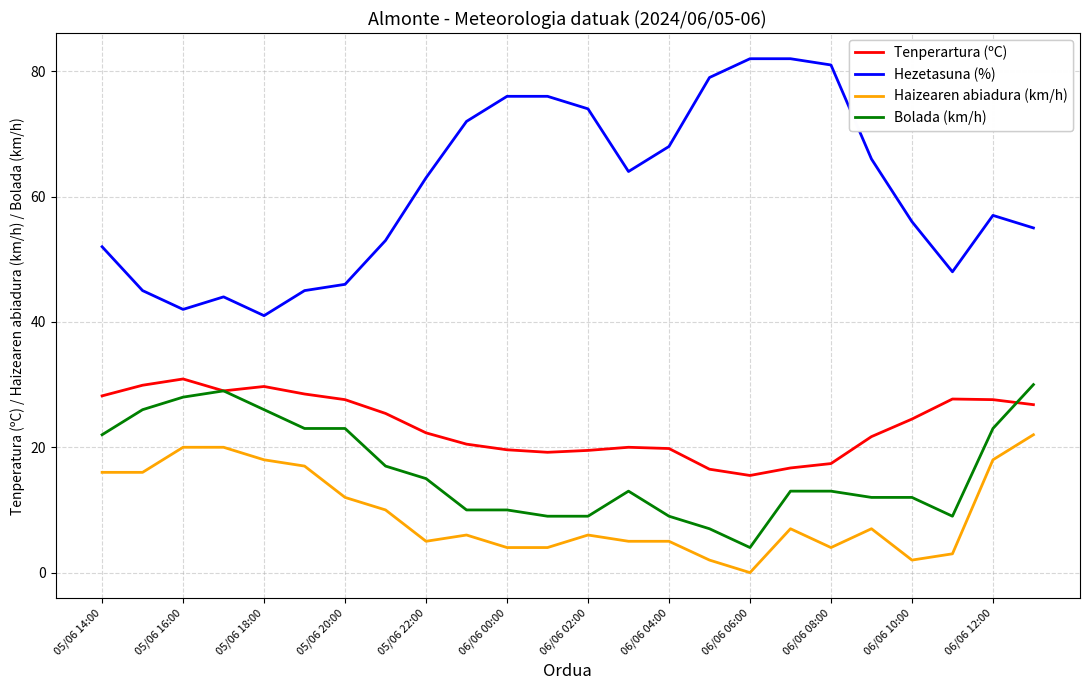

What is the maximum value for Tenperartura (ºC)?

30.9